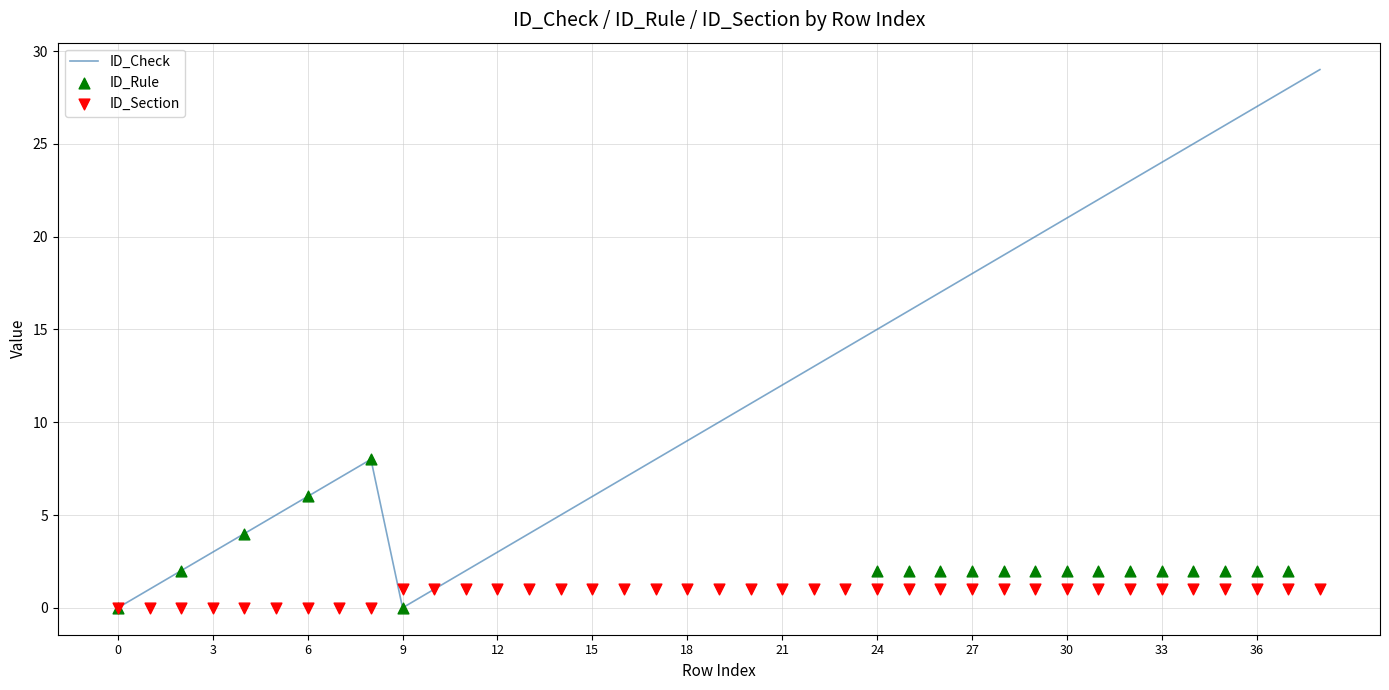

Which series has the largest total across all categories?

ID_Check